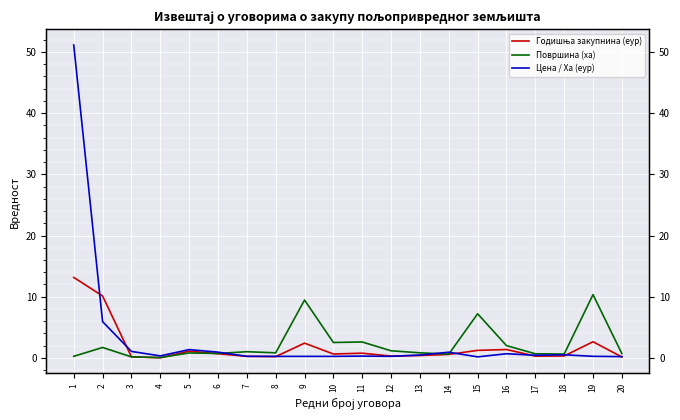

Reading left to right, extract all data points from this chart.

Годишња закупнина (еур): 13.2	10.1	0.2	0.0	1.1	0.7	0.3	0.2	2.4	0.6	0.8	0.3	0.4	0.6	1.2	1.4	0.3	0.3	2.6	0.1
Површина (ха): 0.3	1.7	0.2	0.1	0.8	0.7	1.0	0.8	9.5	2.5	2.6	1.2	0.8	0.6	7.2	2.0	0.7	0.6	10.3	0.7
Цена / Ха (еур): 51.1	5.9	1.1	0.3	1.4	0.9	0.3	0.2	0.2	0.2	0.3	0.3	0.5	0.9	0.2	0.7	0.4	0.5	0.3	0.2